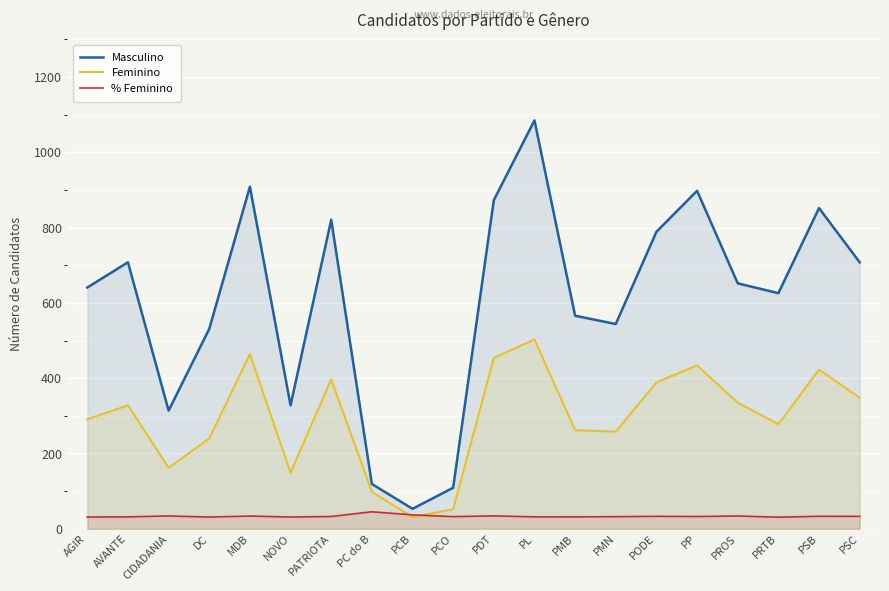

At which category is the sum across all series the highest?

PL